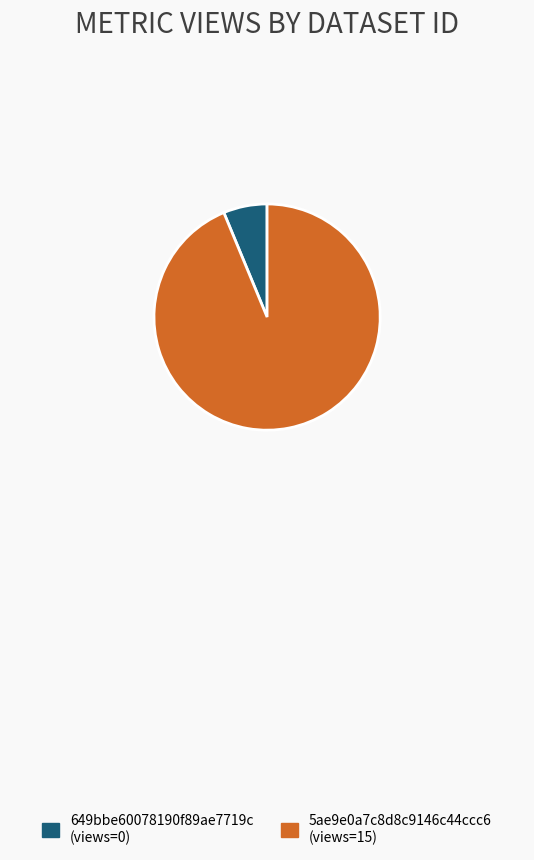

Is the sum of 649bbe60078190f89ae7719c and 5ae9e0a7c8d8c9146c44ccc6 greater than half?

Yes